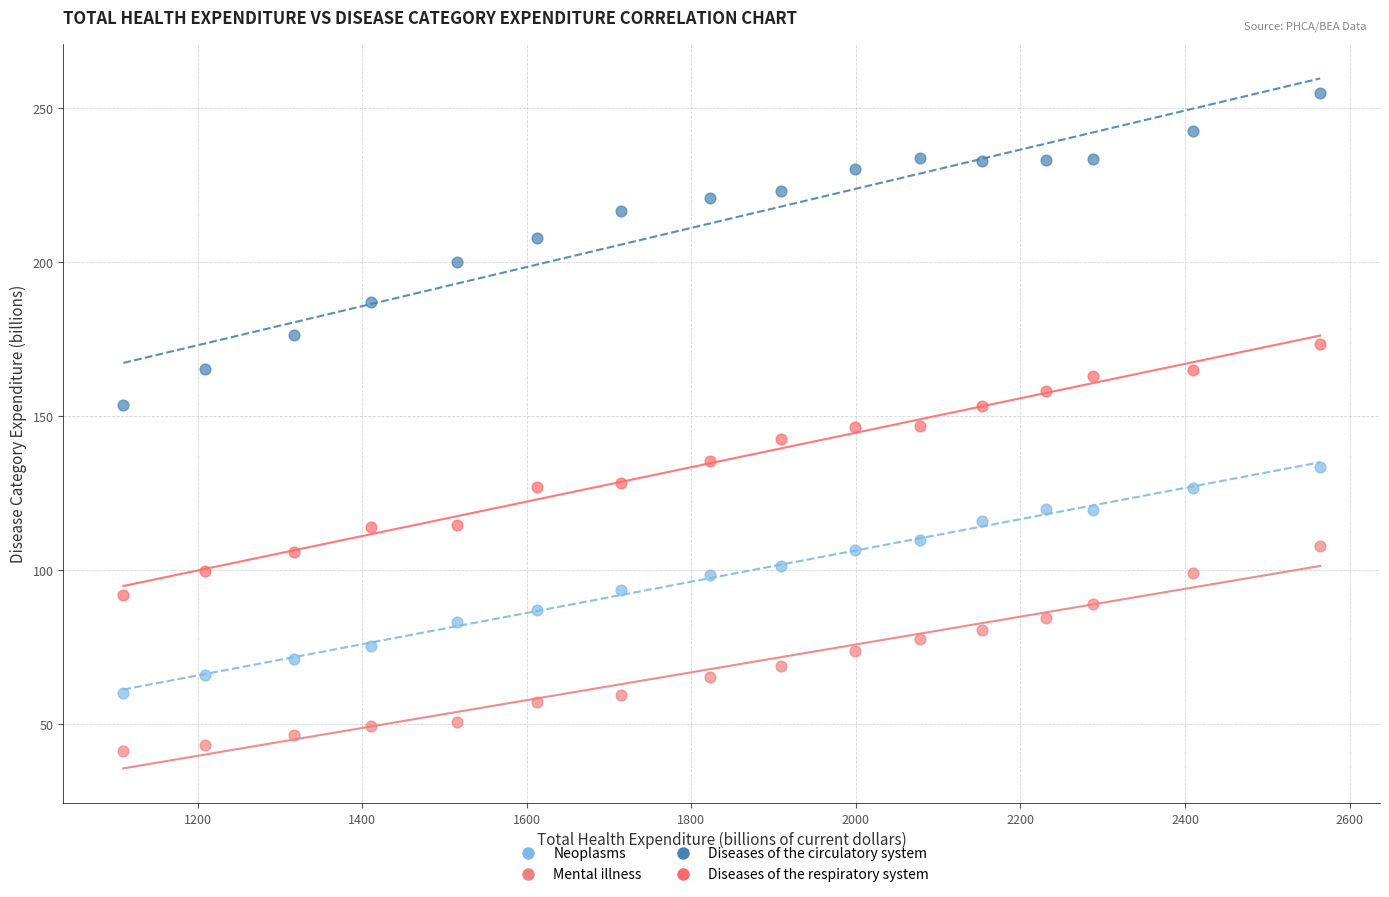

What are all the series names shown in the legend?

Neoplasms, Mental illness, Diseases of the circulatory system, Diseases of the respiratory system